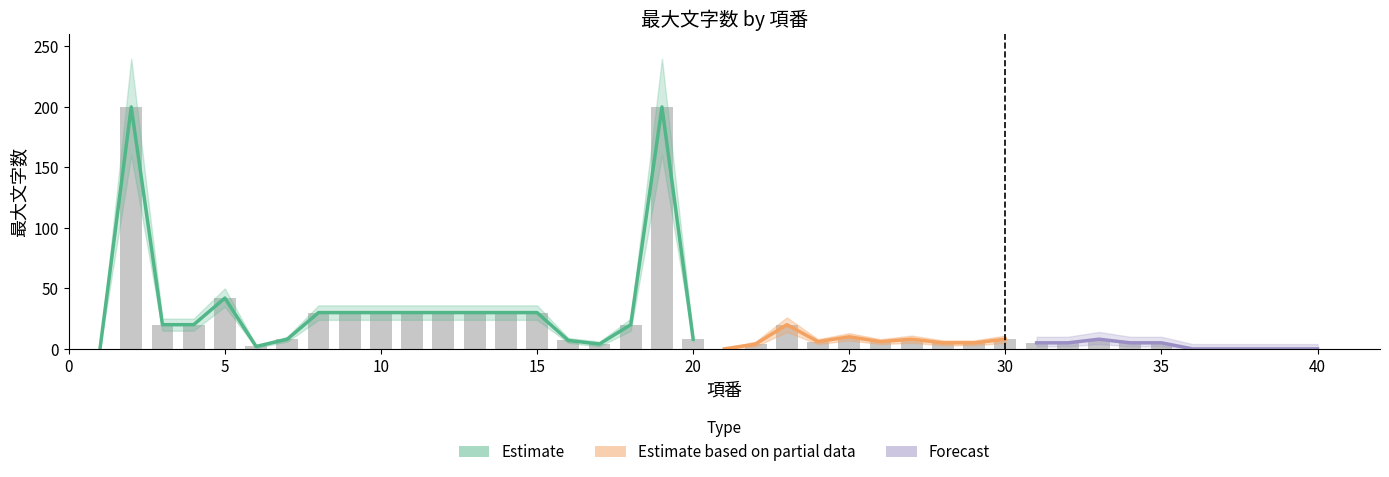

At which label does estimate_upper reach its peak?

2